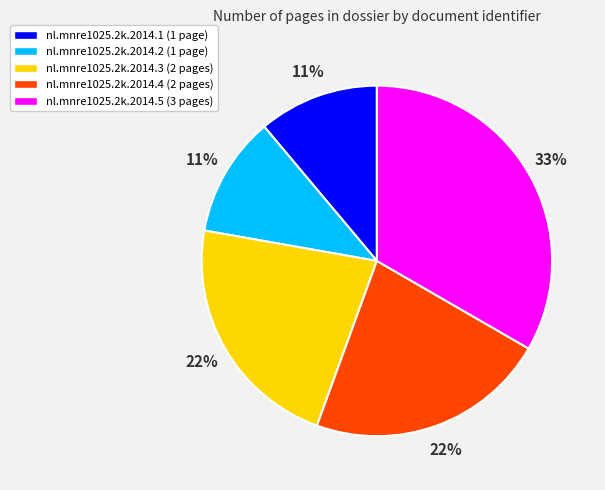

Is the sum of nl.mnre1025.2k.2014.3 (2 pages) and nl.mnre1025.2k.2014.5 (3 pages) greater than half?

Yes